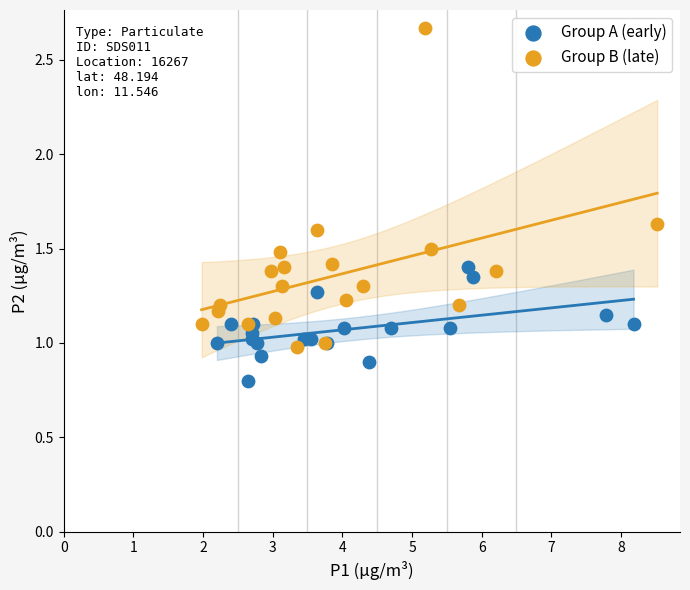

Which series contains the highest Y value?

Group B (late)